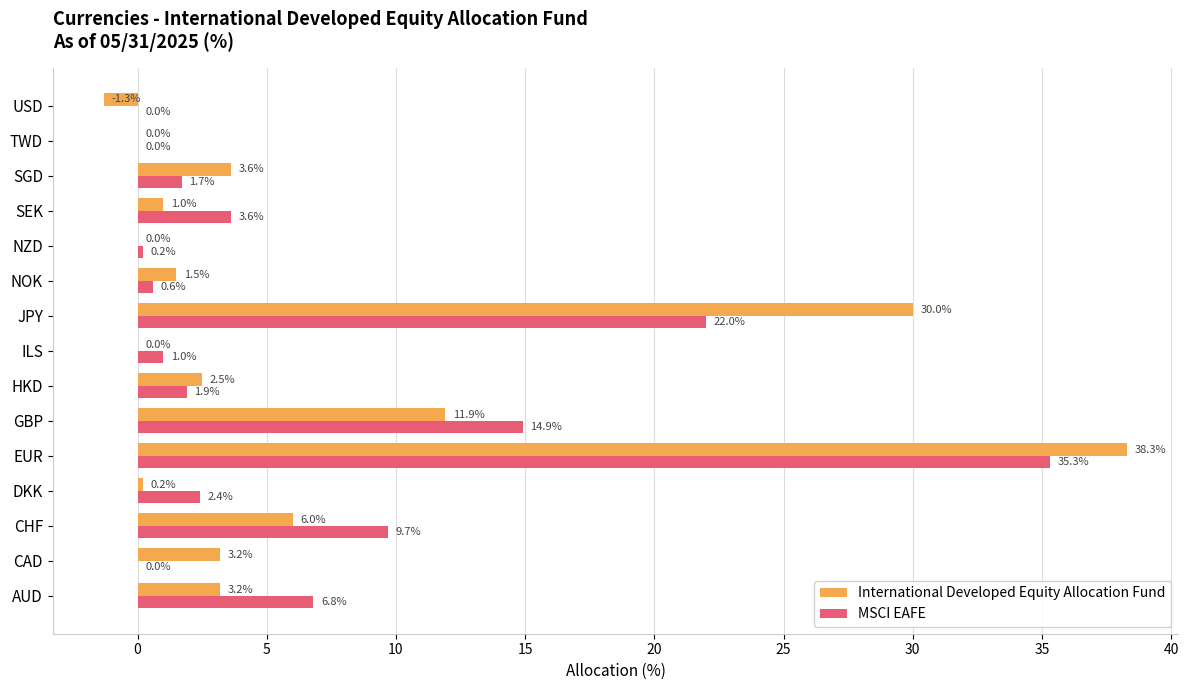

At which label does MSCI EAFE reach its peak?

EUR